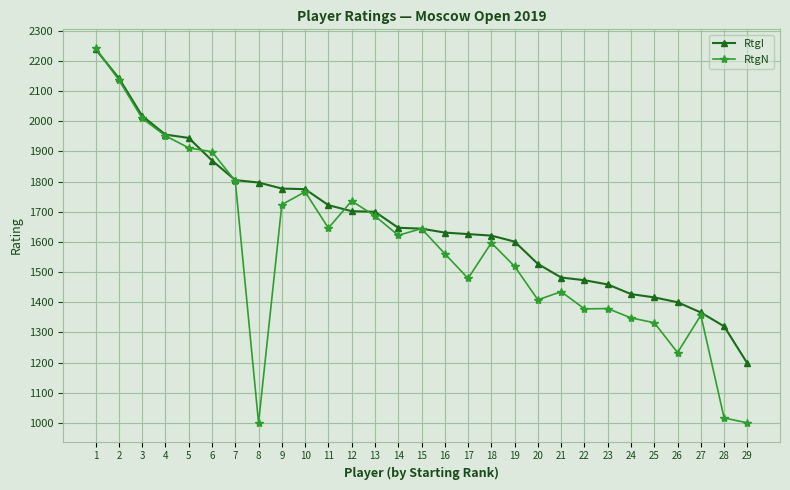

The value of RtgI at 1 is 2239. True or false?

True